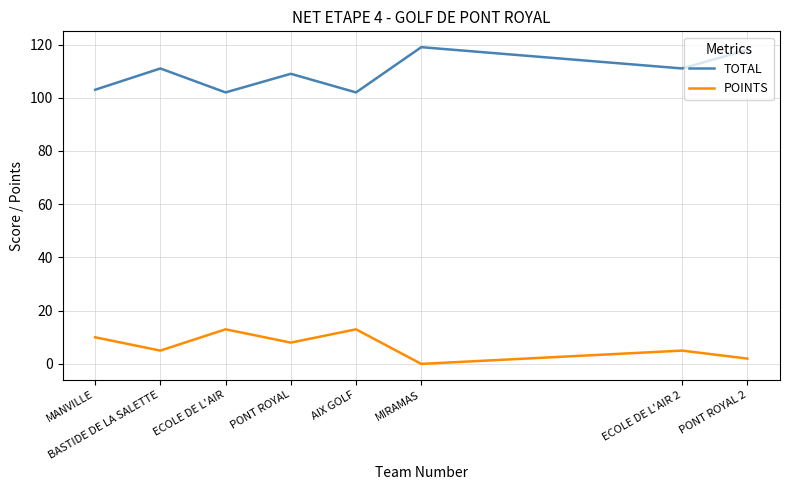

What is the total value across all series at PONT ROYAL?

117